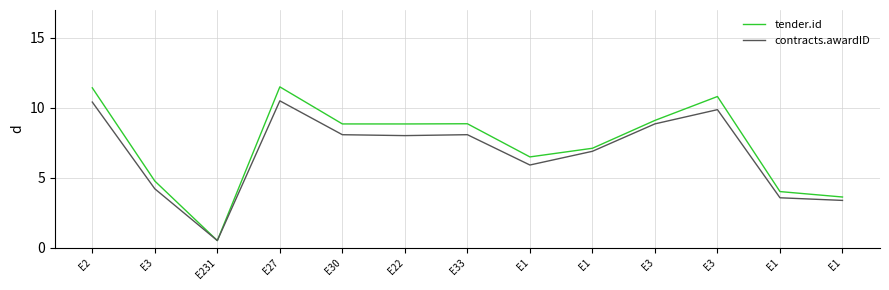

What are all the series names shown in the legend?

tender.id, contracts.awardID